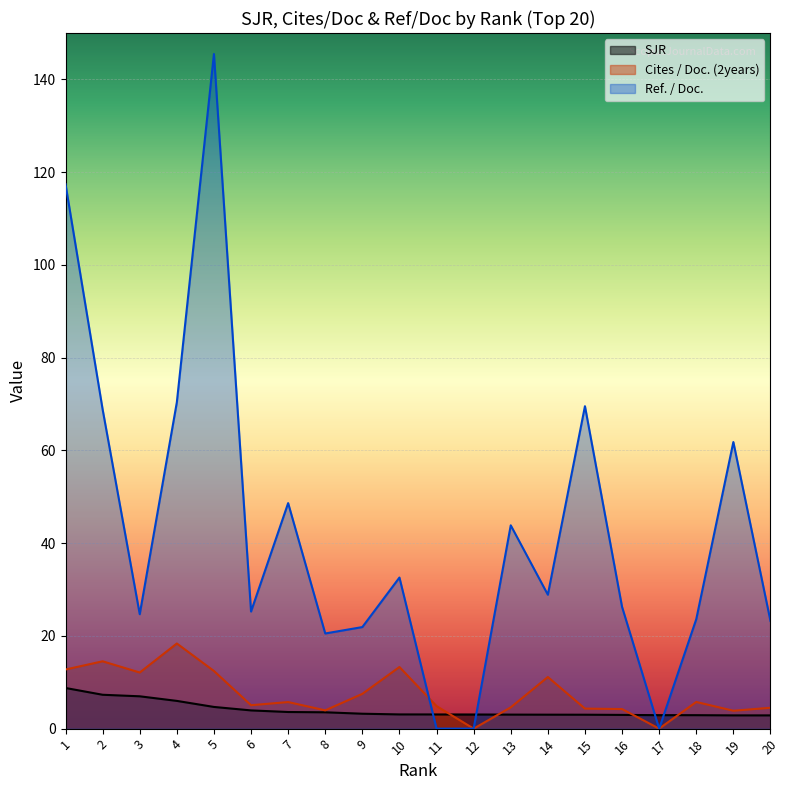

List the labels in order of Cites / Doc. (2years) value, smallest first.

12, 17, 19, 8, 16, 15, 20, 13, 11, 6, 7, 18, 9, 14, 3, 5, 1, 10, 2, 4